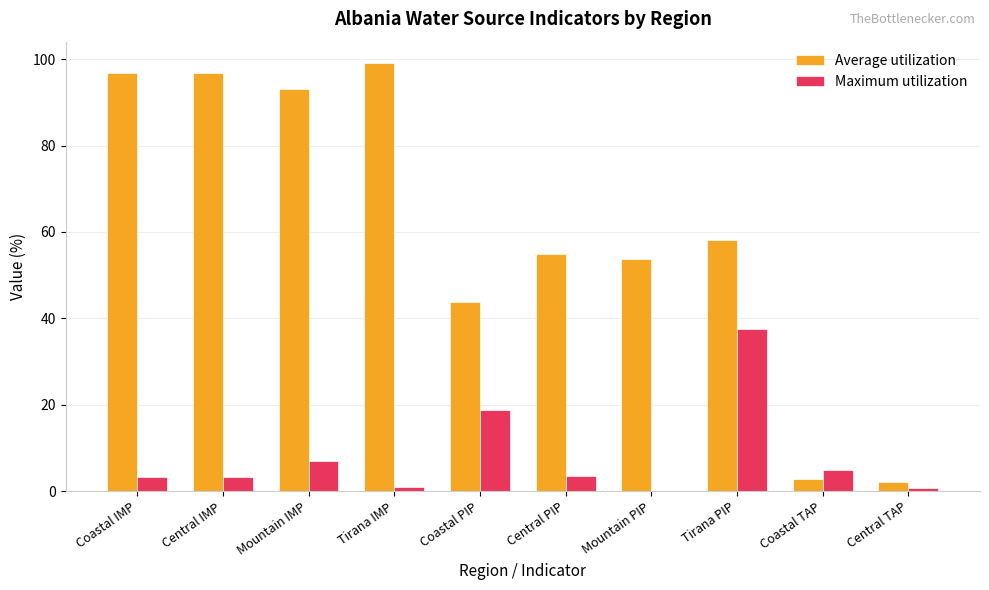

What is the maximum value shown in the chart?

99.1